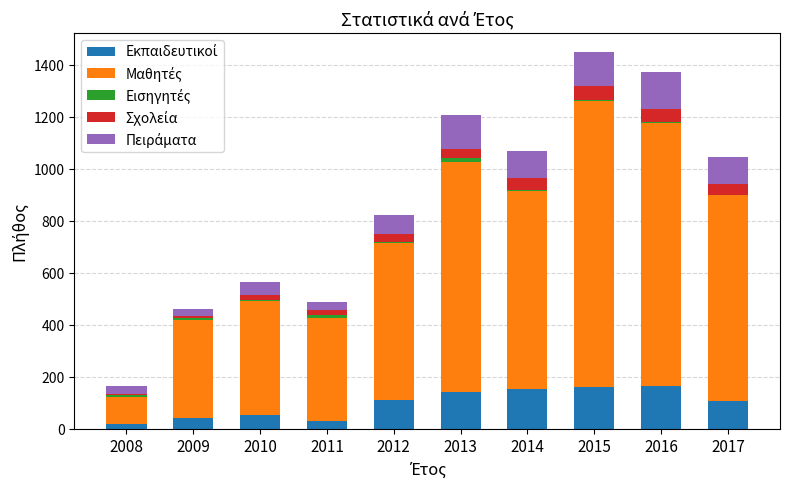

Are the bars horizontal?

No